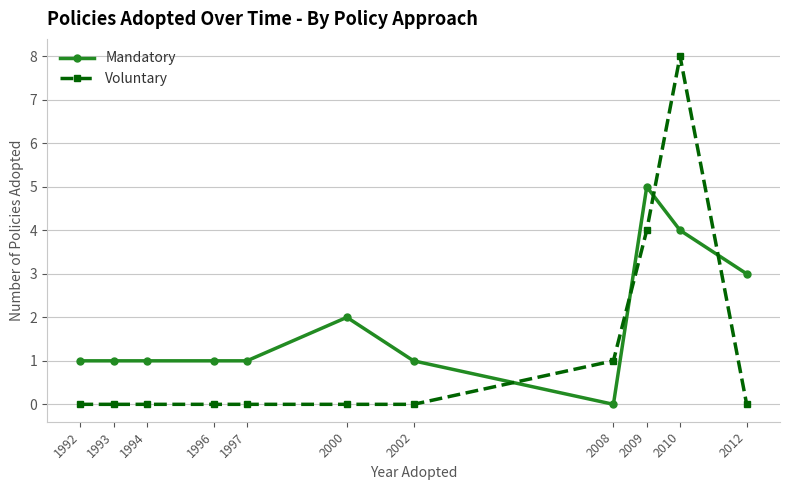

After their last crossing, which series has the higher values: Voluntary or Mandatory?

Mandatory